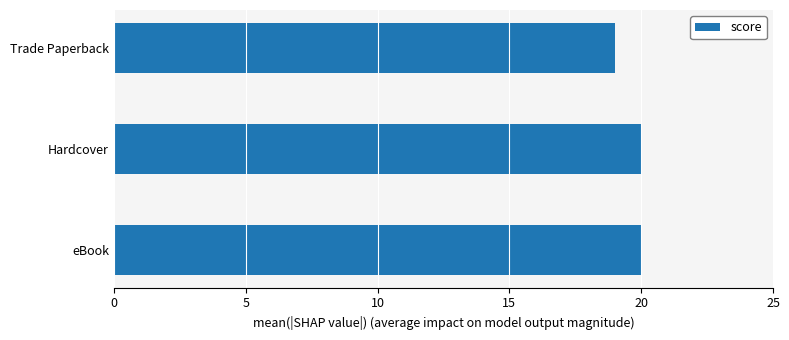

Approximately how many times larger is the value at Hardcover compared to Trade Paperback?

1.1